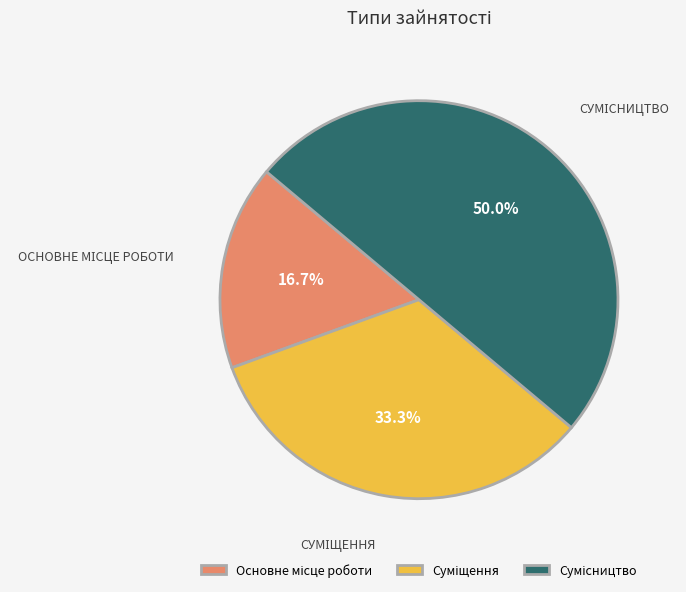

Which slice is the largest?

Сумісництво